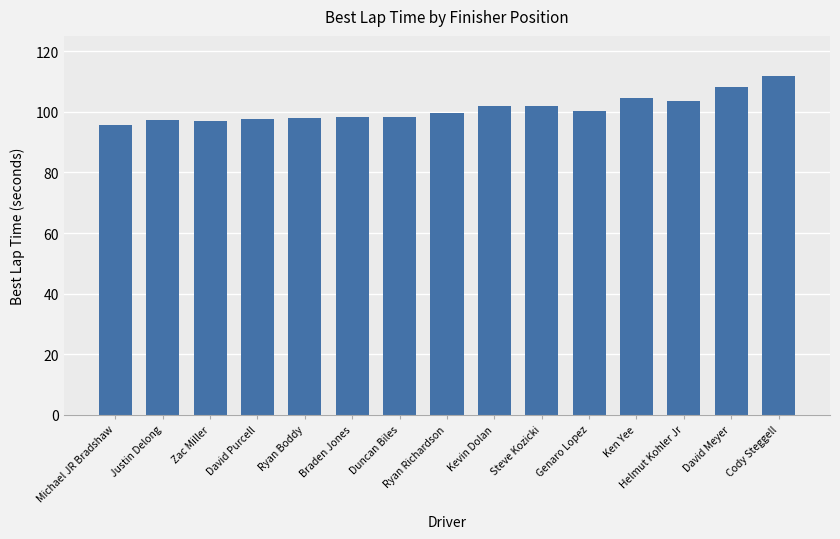

Between Justin Delong and Kevin Dolan, which is larger?

Kevin Dolan